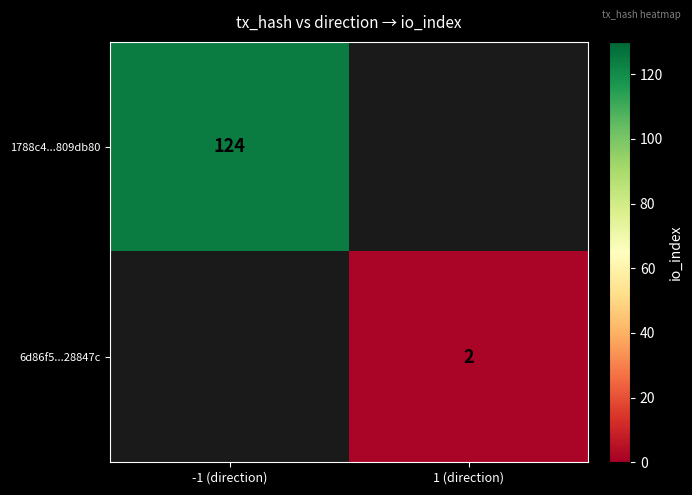

True or false: 6d86f5...28847c has a value of 2 at 1 (direction).

True